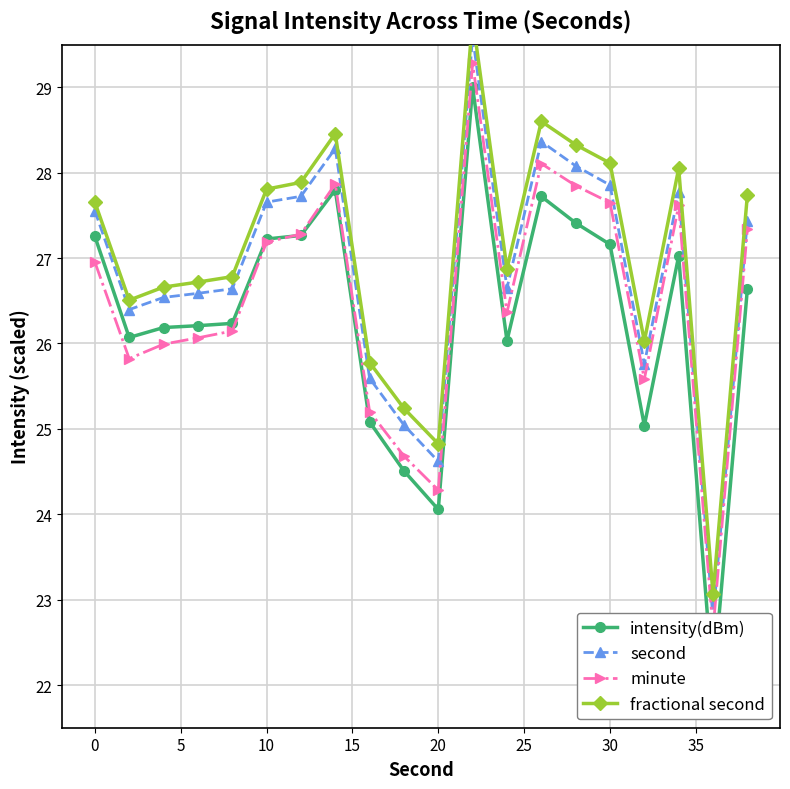

What is the value of the minute point at the 17th from the left?

25.6